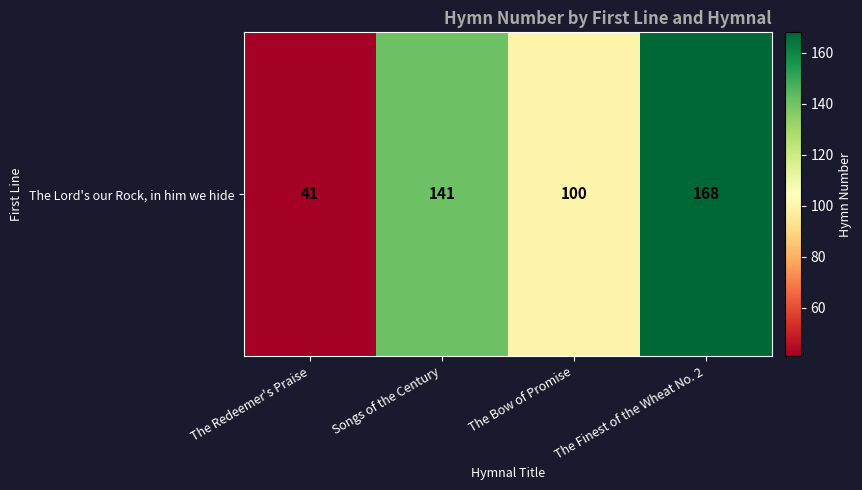

What is the change in value from Songs of the Century to The Bow of Promise?

-41